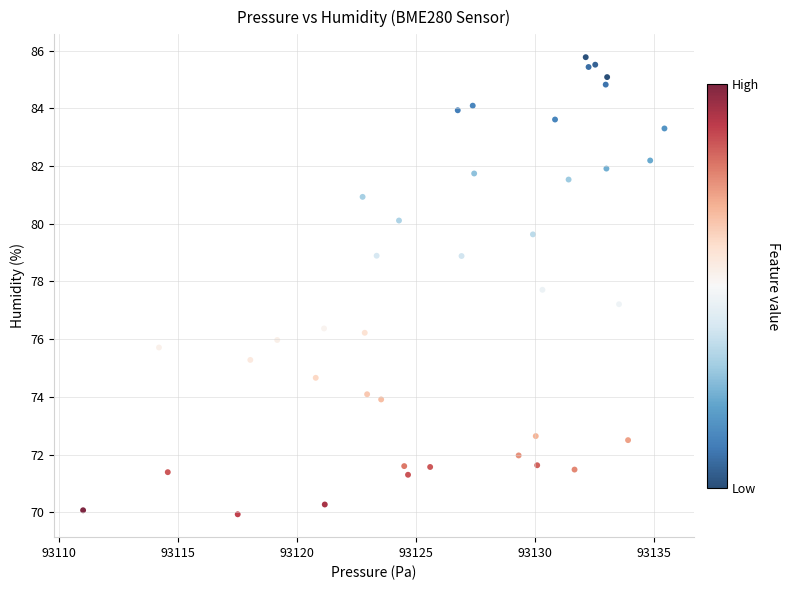

What Y value in the scatter plot is closest to 77?

77.2